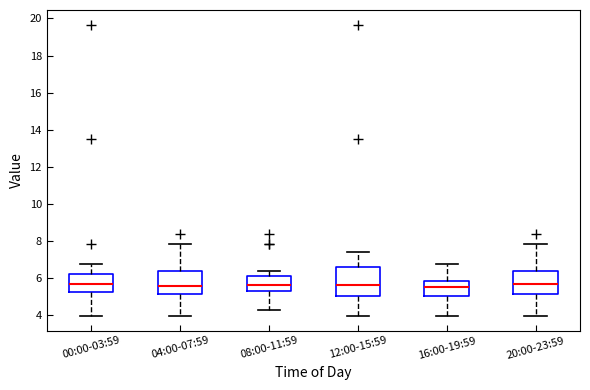

Reading left to right, read every box against the y-axis: the position of its median line, the range the box covers, and the ends of its whiskers. The values are not printed on the chart, so give them approximately, as read against the axis.

00:00-03:59: median 5.6, box 5.2 to 6.2, whiskers 4.0 to 6.8
04:00-07:59: median 5.6, box 5.2 to 6.4, whiskers 4.0 to 7.8
08:00-11:59: median 5.6, box 5.2 to 6.2, whiskers 4.2 to 6.4
12:00-15:59: median 5.6, box 5.0 to 6.6, whiskers 4.0 to 7.4
16:00-19:59: median 5.6, box 5.0 to 5.8, whiskers 4.0 to 6.8
20:00-23:59: median 5.6, box 5.2 to 6.4, whiskers 4.0 to 7.8